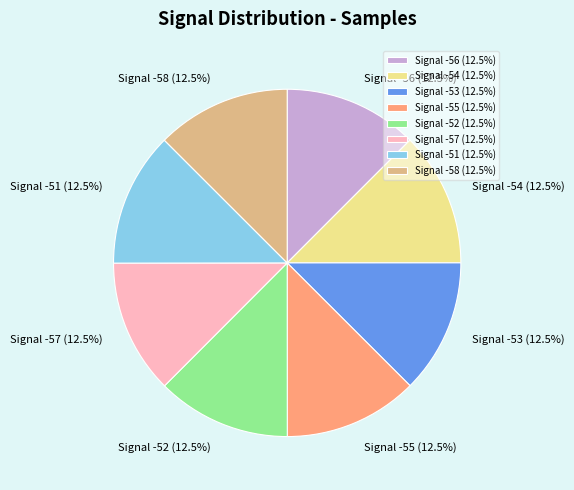

What is the ratio of the value at Signal -57 (12.5%) to the value at Signal -54 (12.5%)?

1.0